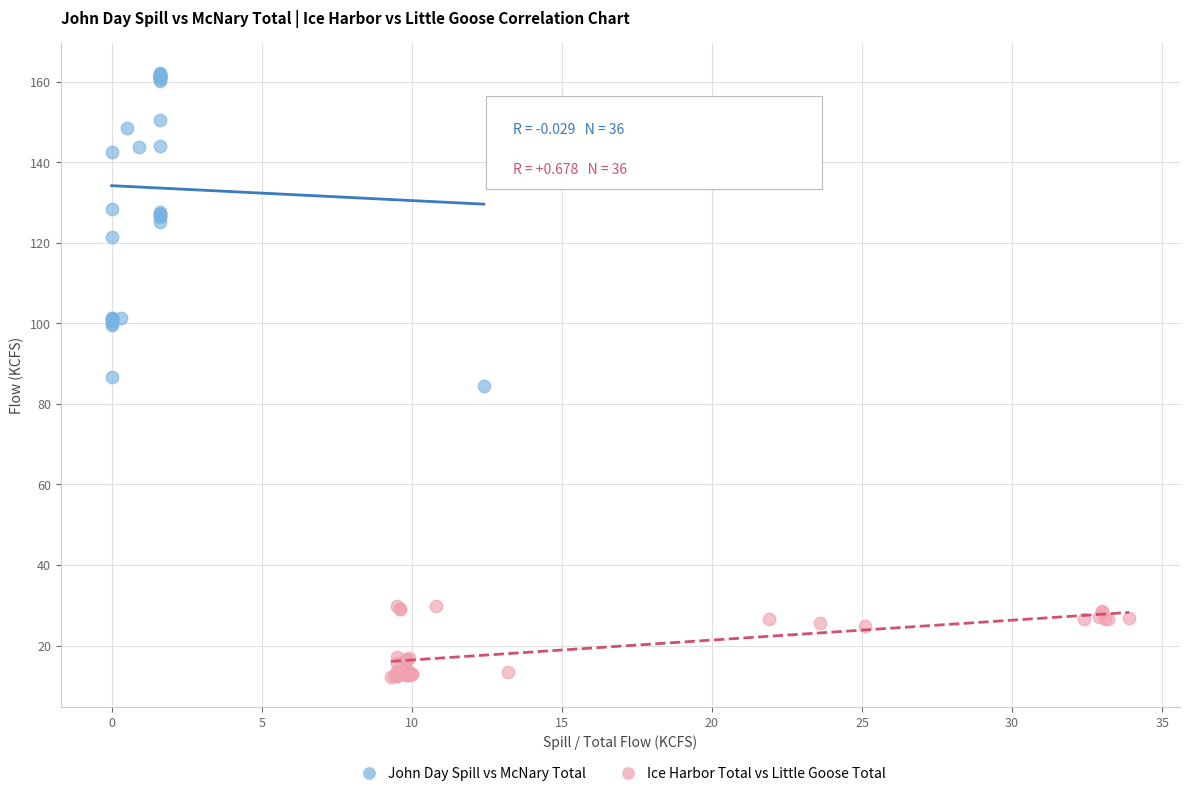

Which series has the widest spread of Y values?

John Day Spill vs McNary Total